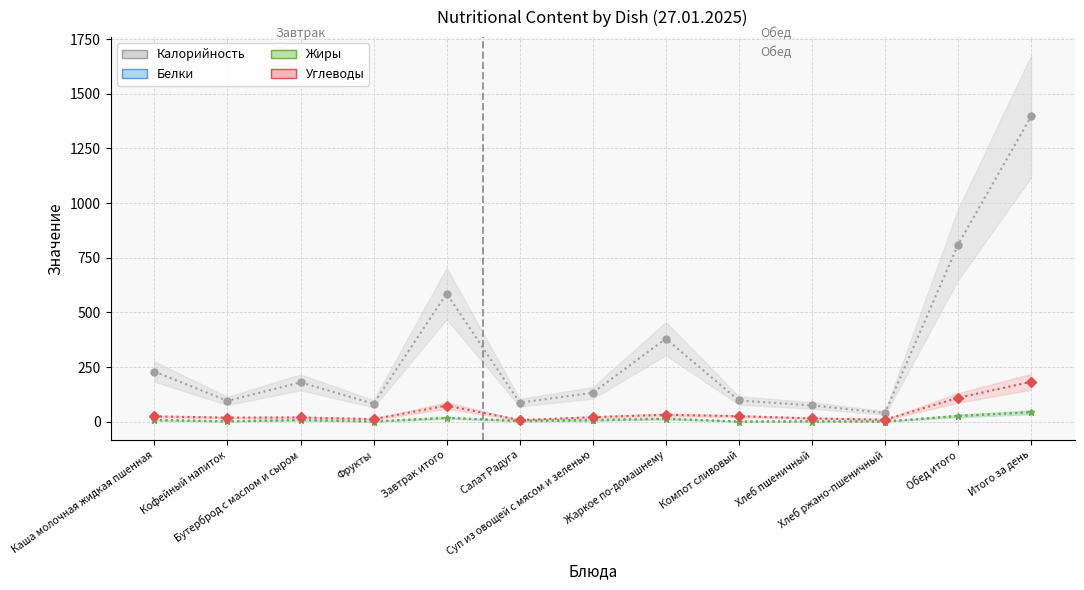

True or false: Белки and Углеводы cross at least once.

False